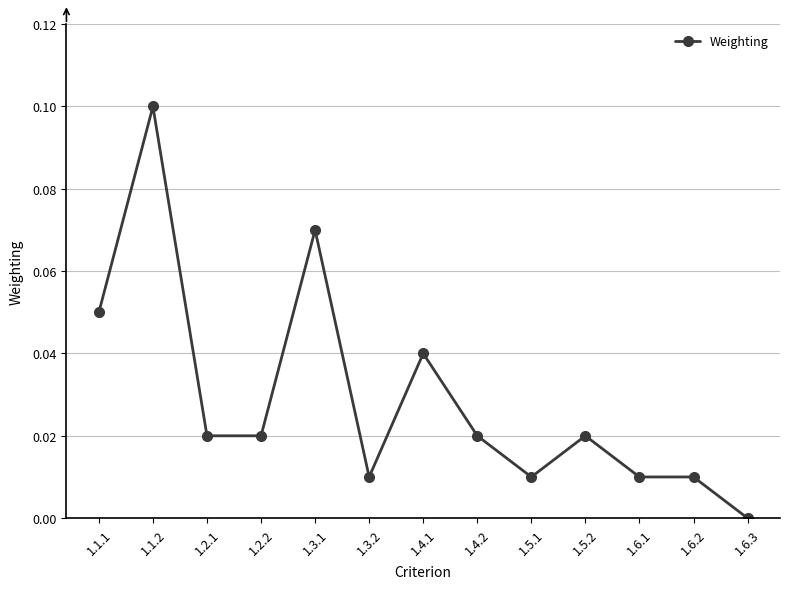

At which label is the value closest to 0?

1.6.3